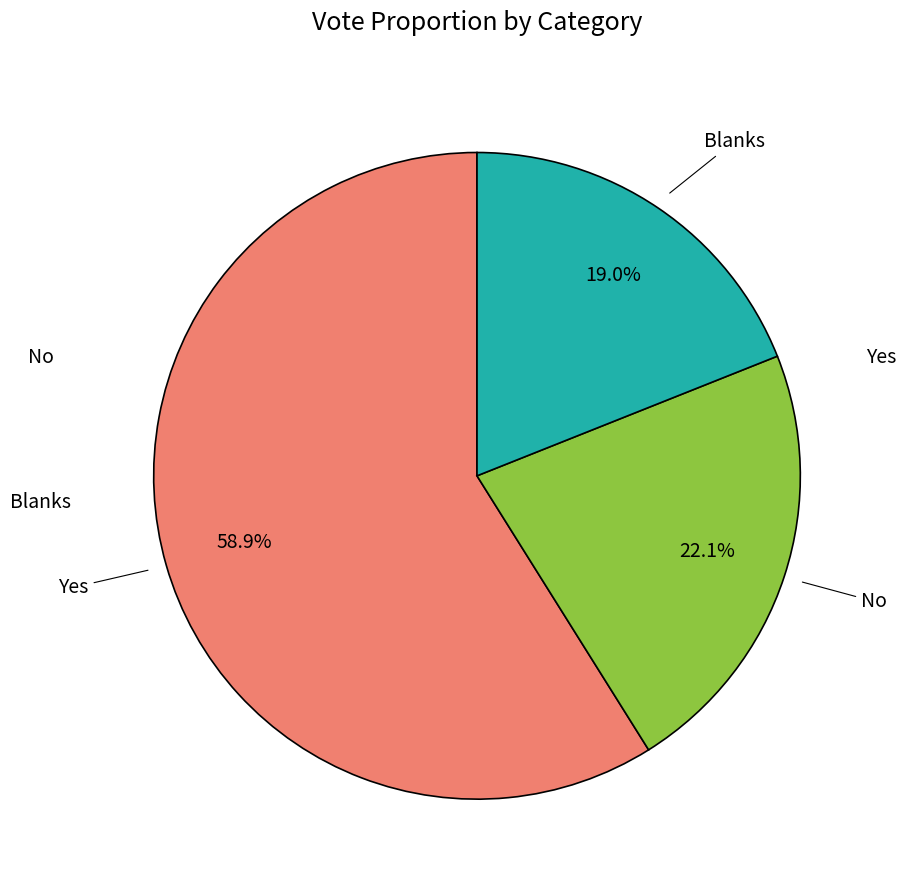

Is there any slice that represents more than half of the pie?

Yes